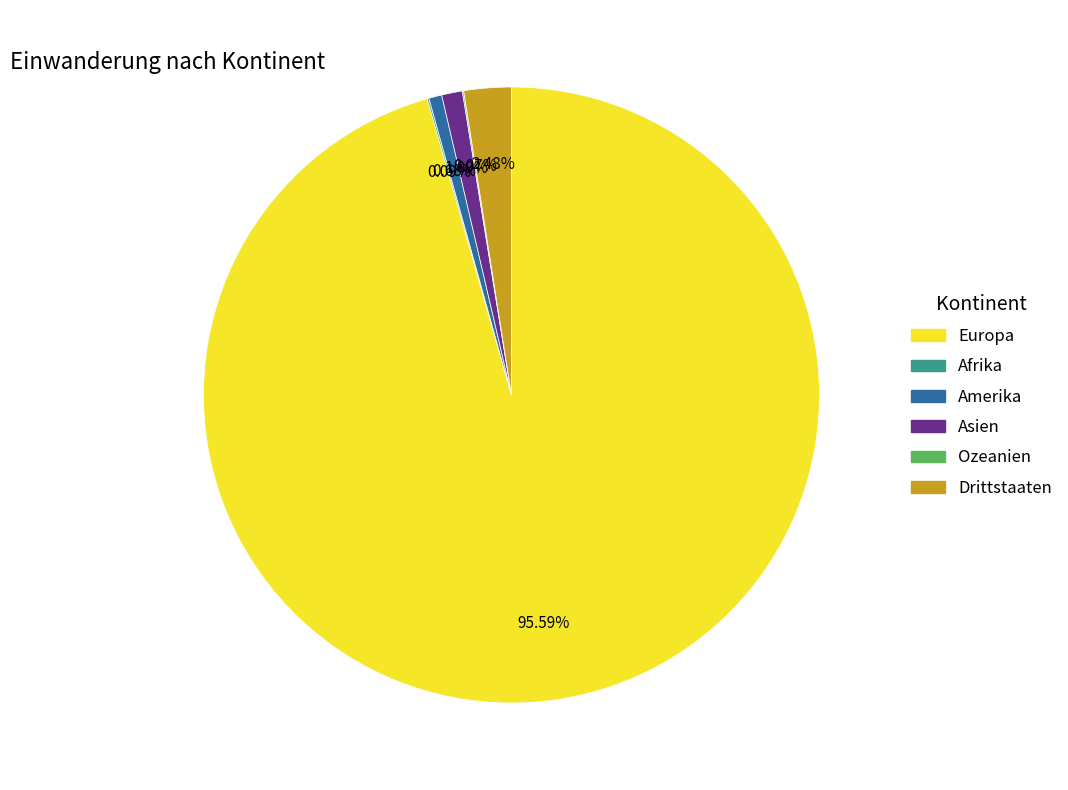

Does any single category account for the majority?

Yes